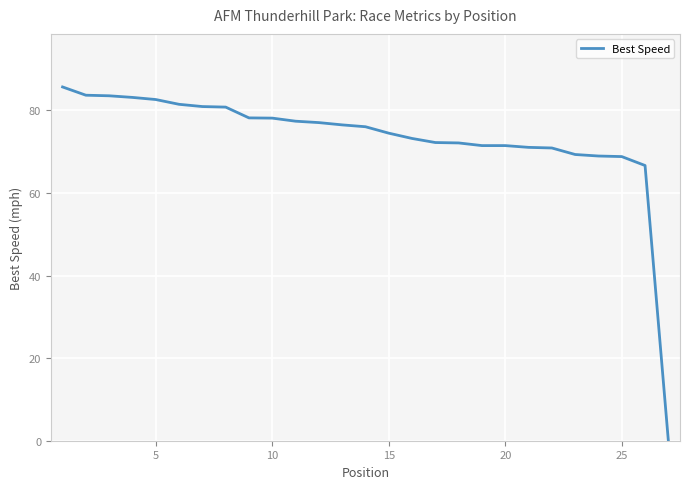

What is the average value?

73.2